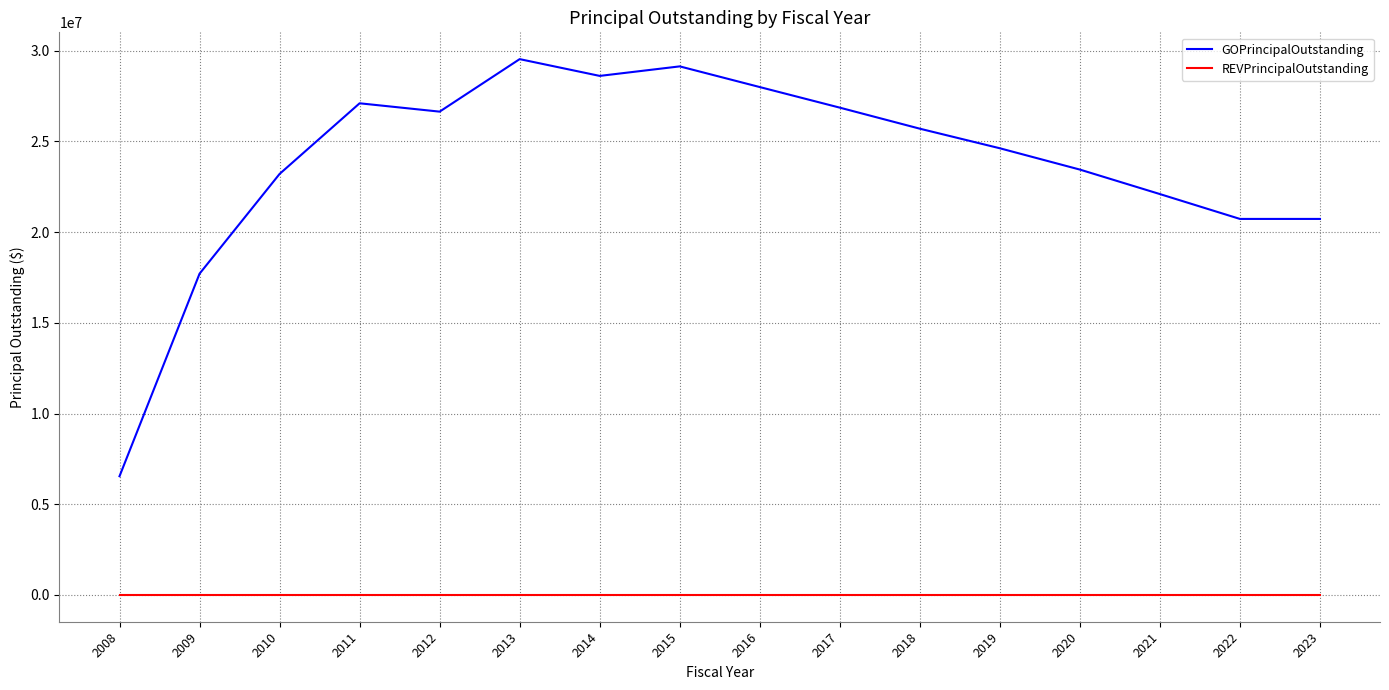

What is the total value across all series at 2009?

17710000